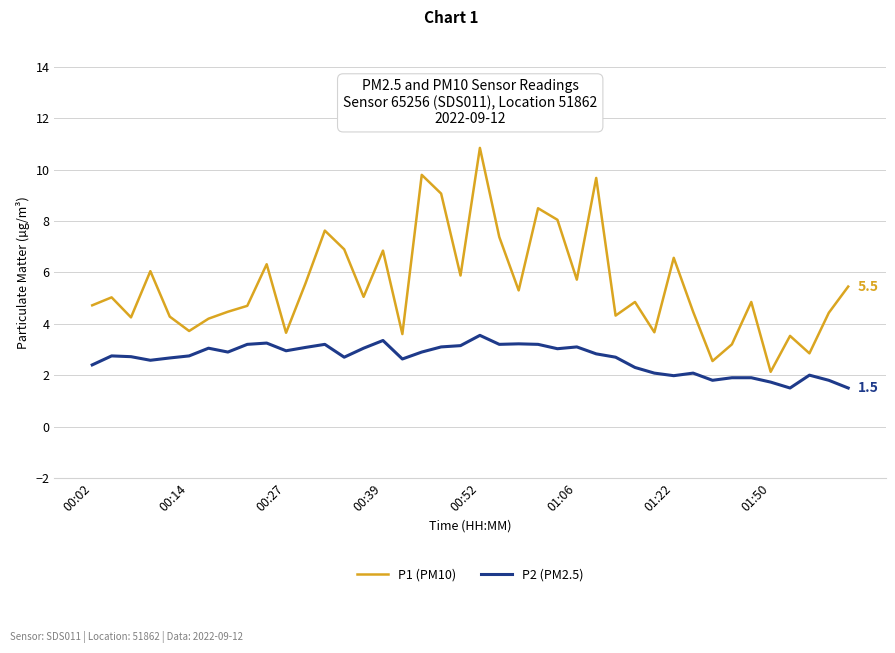

How many lines are shown in the chart?

2